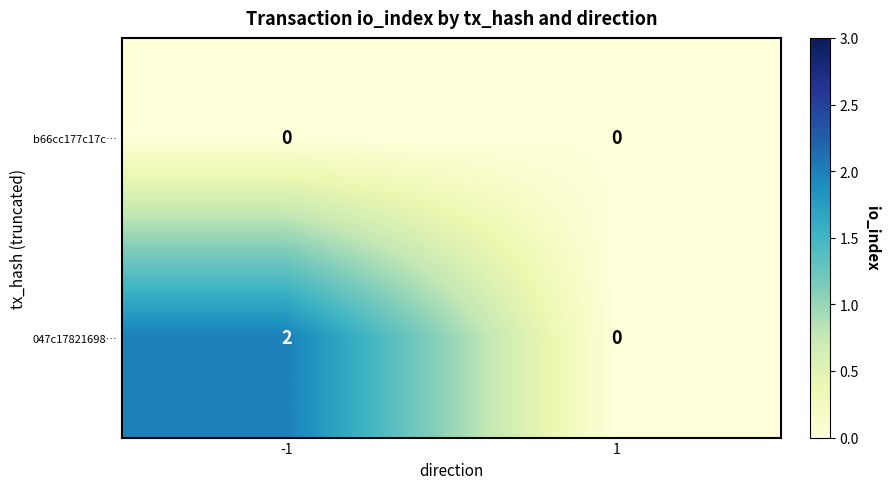

Which series has the widest spread of values?

047c17821698…